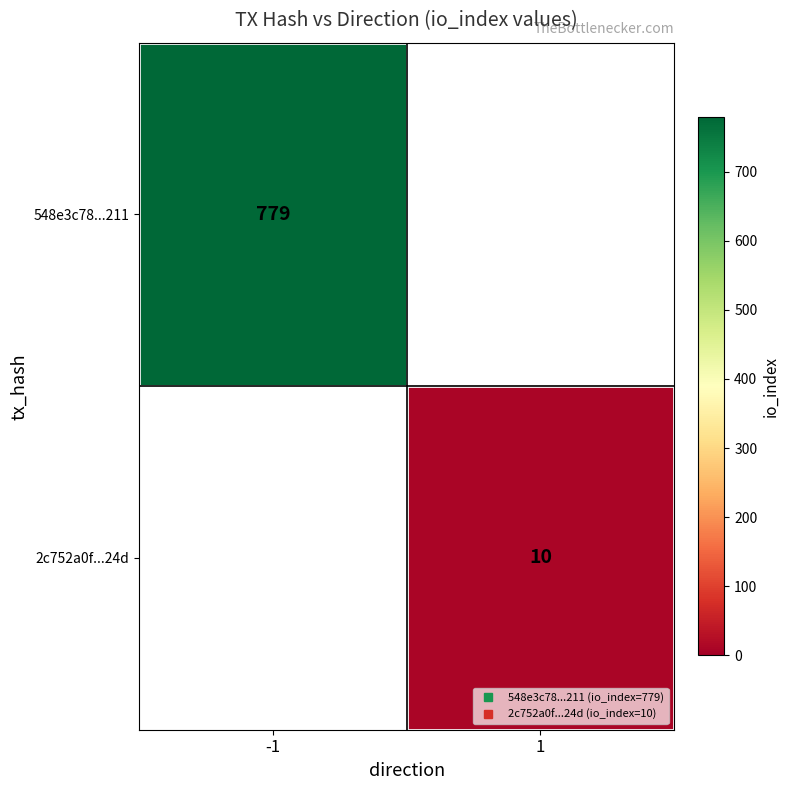

The 548e3c78...211 series shows 779 at -1. True or false?

True